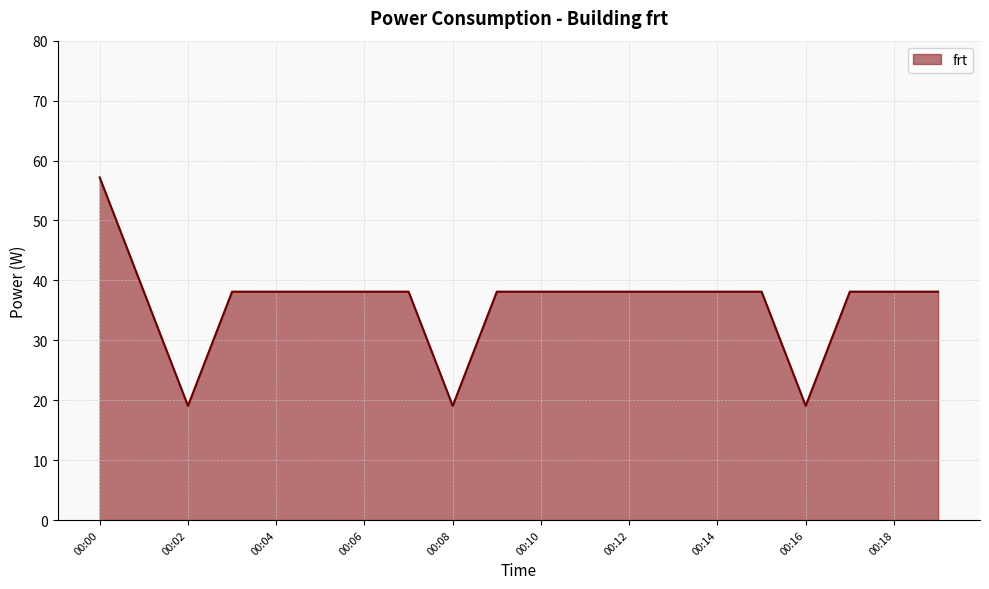

Reading left to right, transcribe all the data shown in this chart.

57.2	38.1	19.1	38.1	38.1	38.1	38.1	38.1	19.1	38.1	38.1	38.1	38.1	38.1	38.1	38.1	19.1	38.1	38.1	38.1